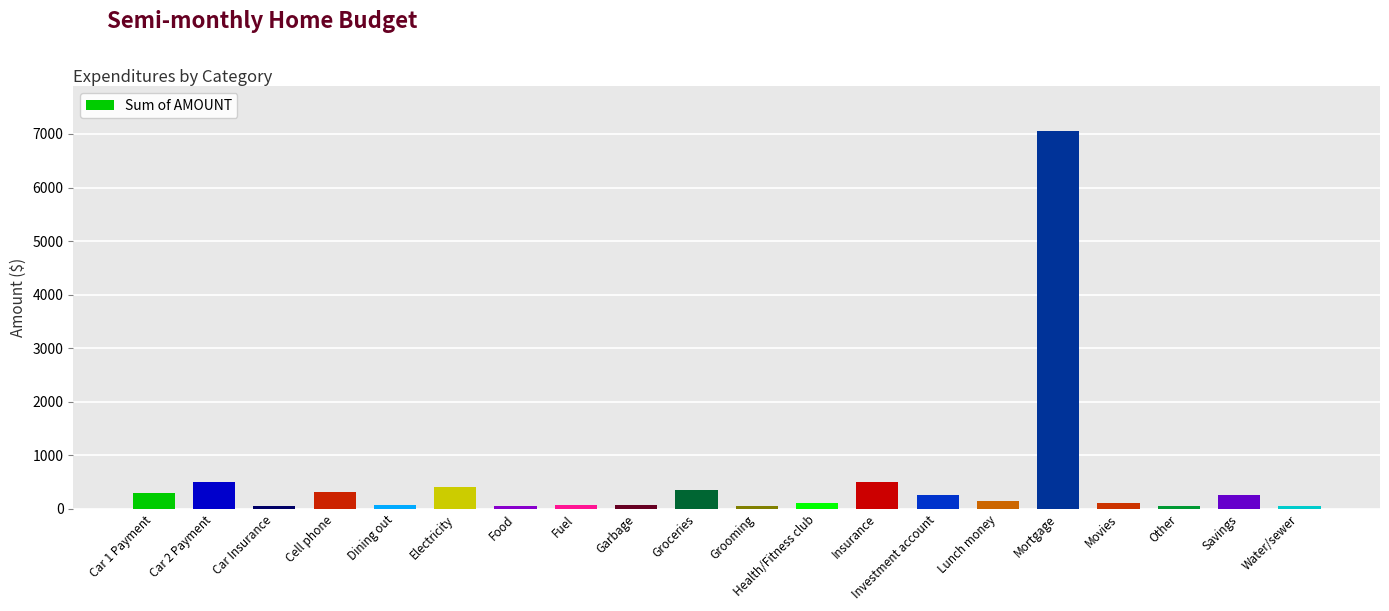

The chart shows a value of 250 at Investment account. True or false?

True